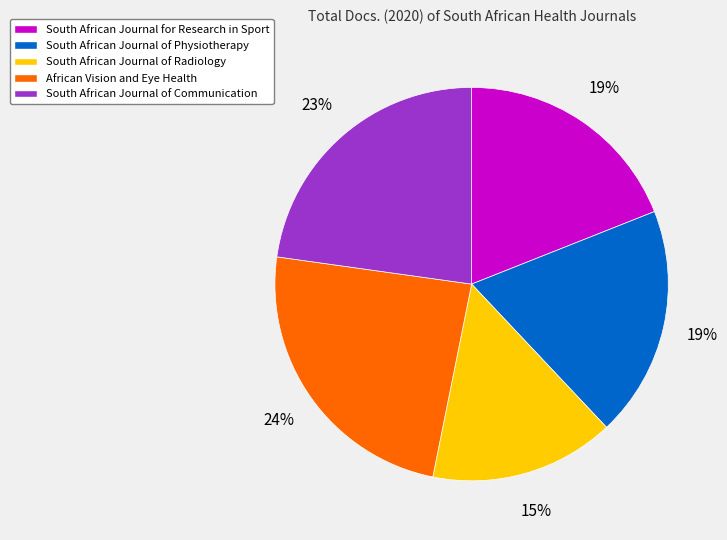

To the nearest percent, what is the difference between the largest and smallest slice percentages?

9%